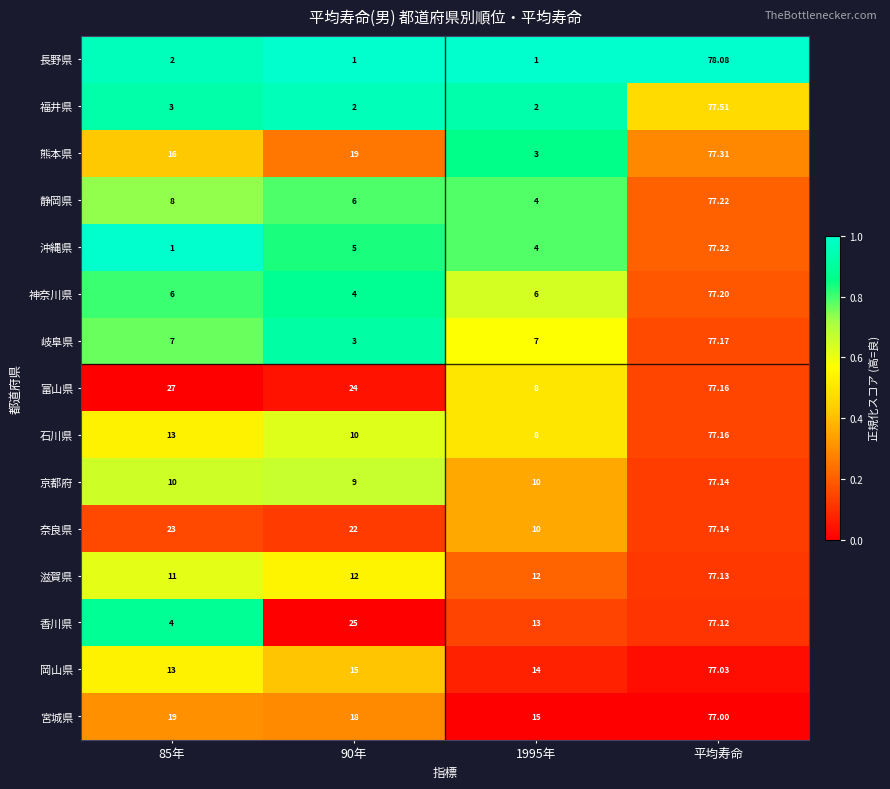

Is the value of 宮城県 at 90年 greater than the value of 香川県 at 1995年?

Yes